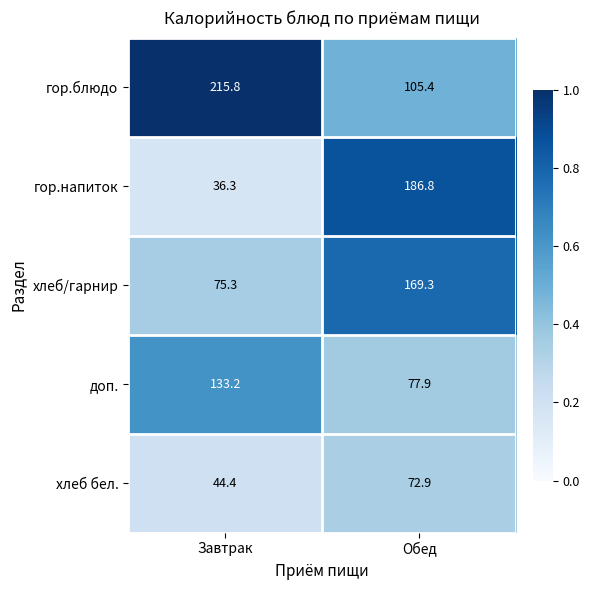

What is the total value across all series at Завтрак?

505.0